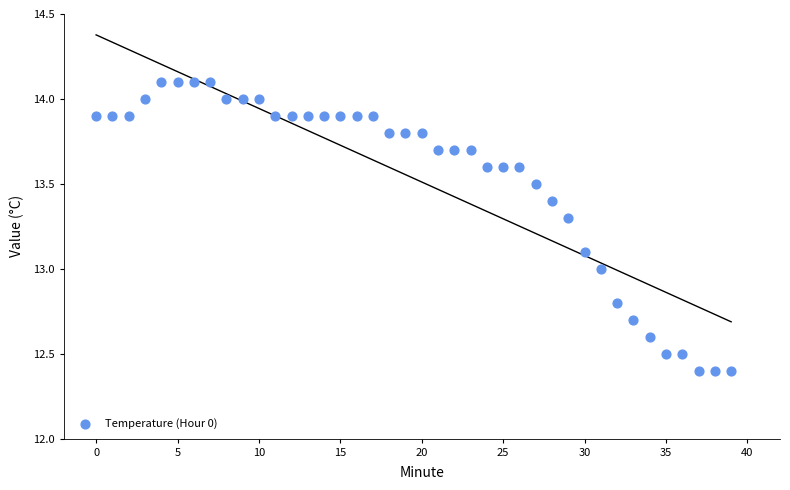

What is the range of Y values (max minus min)?

1.7